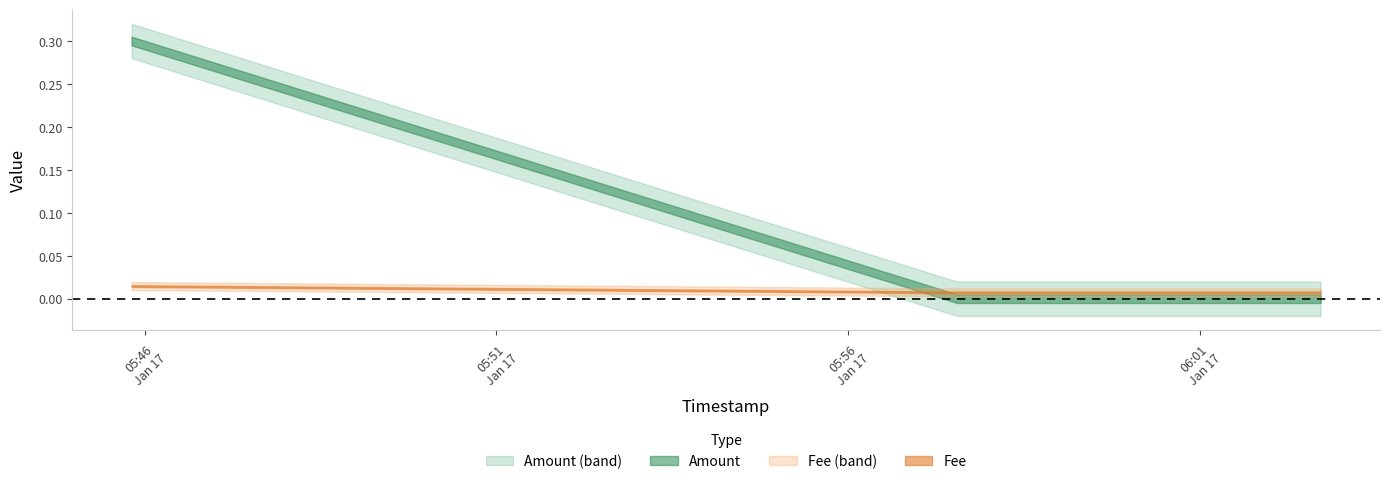

Is it true that Amount equals 0.4 at 2021-01-17 05:45:49?

False